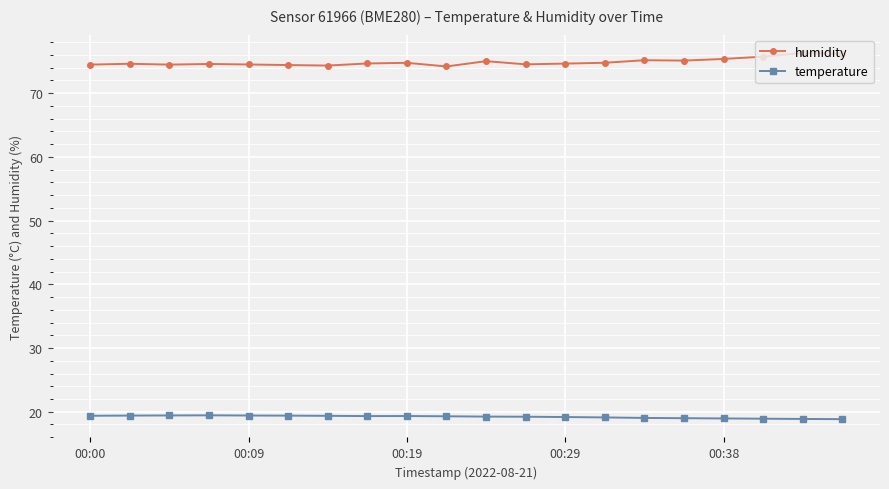

At how many categories does at least one series exceed 42?

20